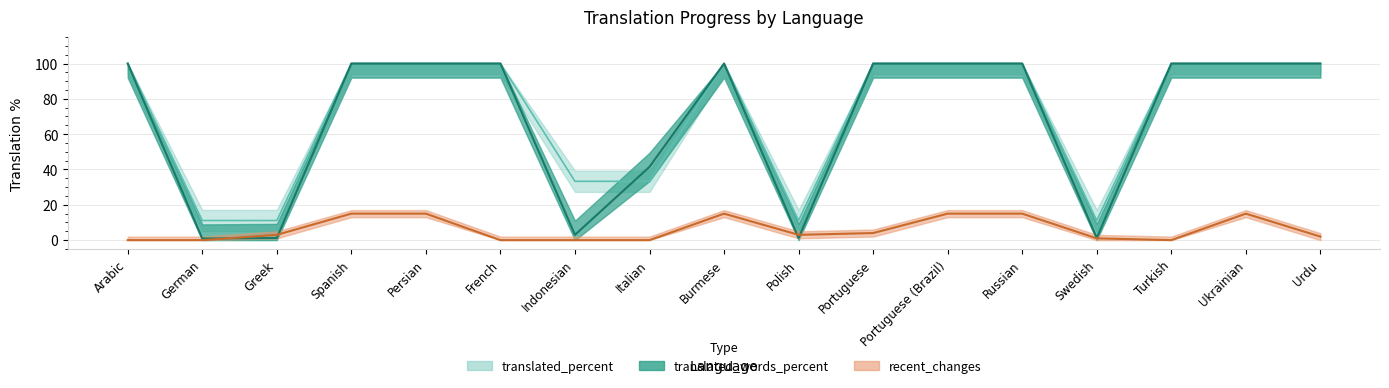

True or false: translated_percent and recent_changes cross at least once.

False